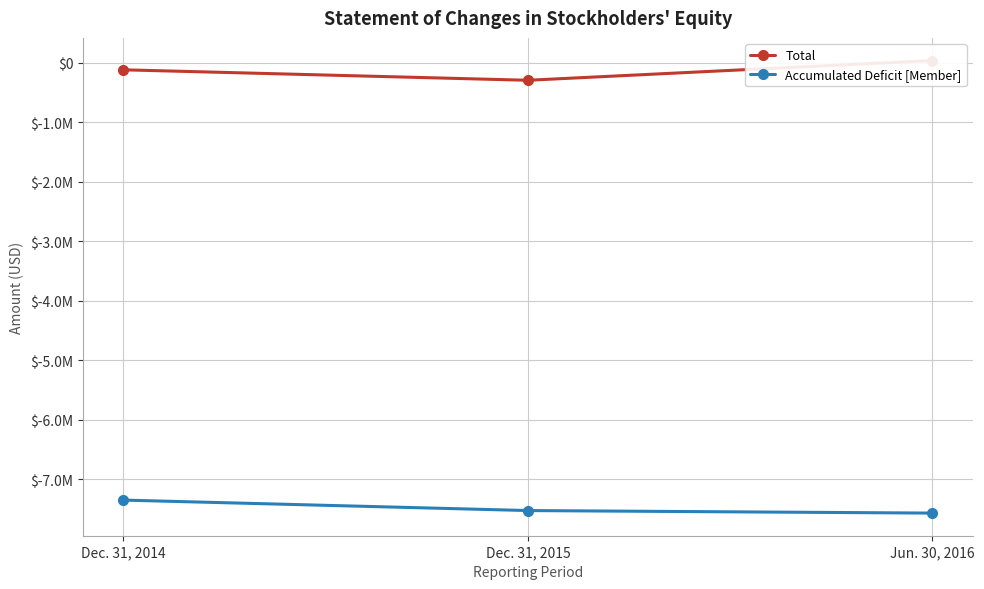

What are all the series names shown in the legend?

Total, Accumulated Deficit [Member]